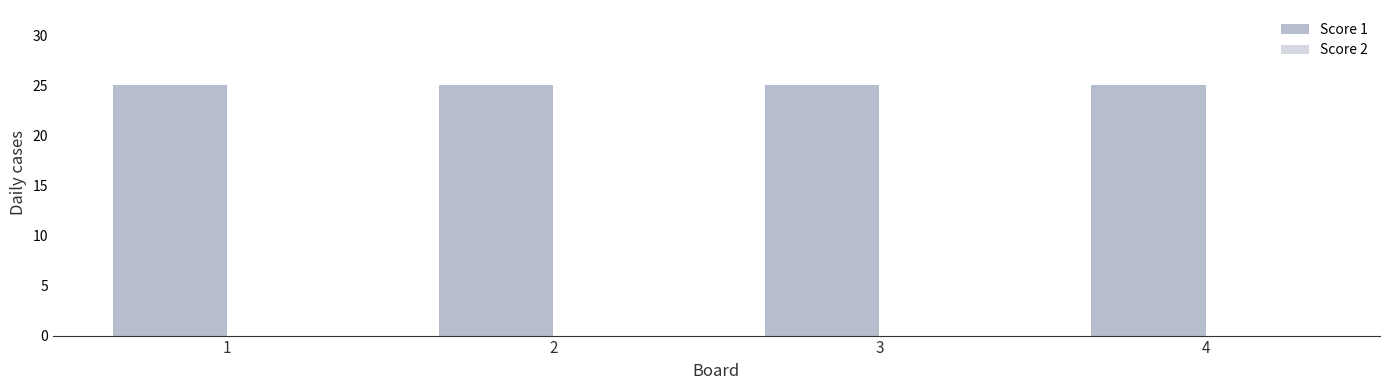

At how many categories does at least one series exceed 2?

4